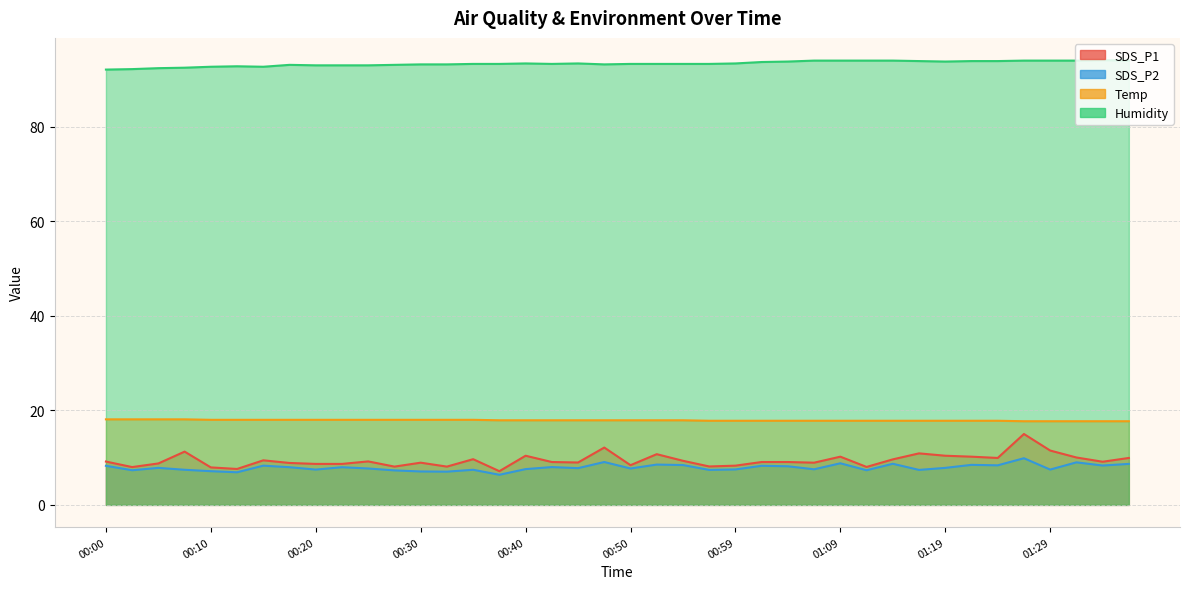

Does the chart display data point markers on the line(s)?

No